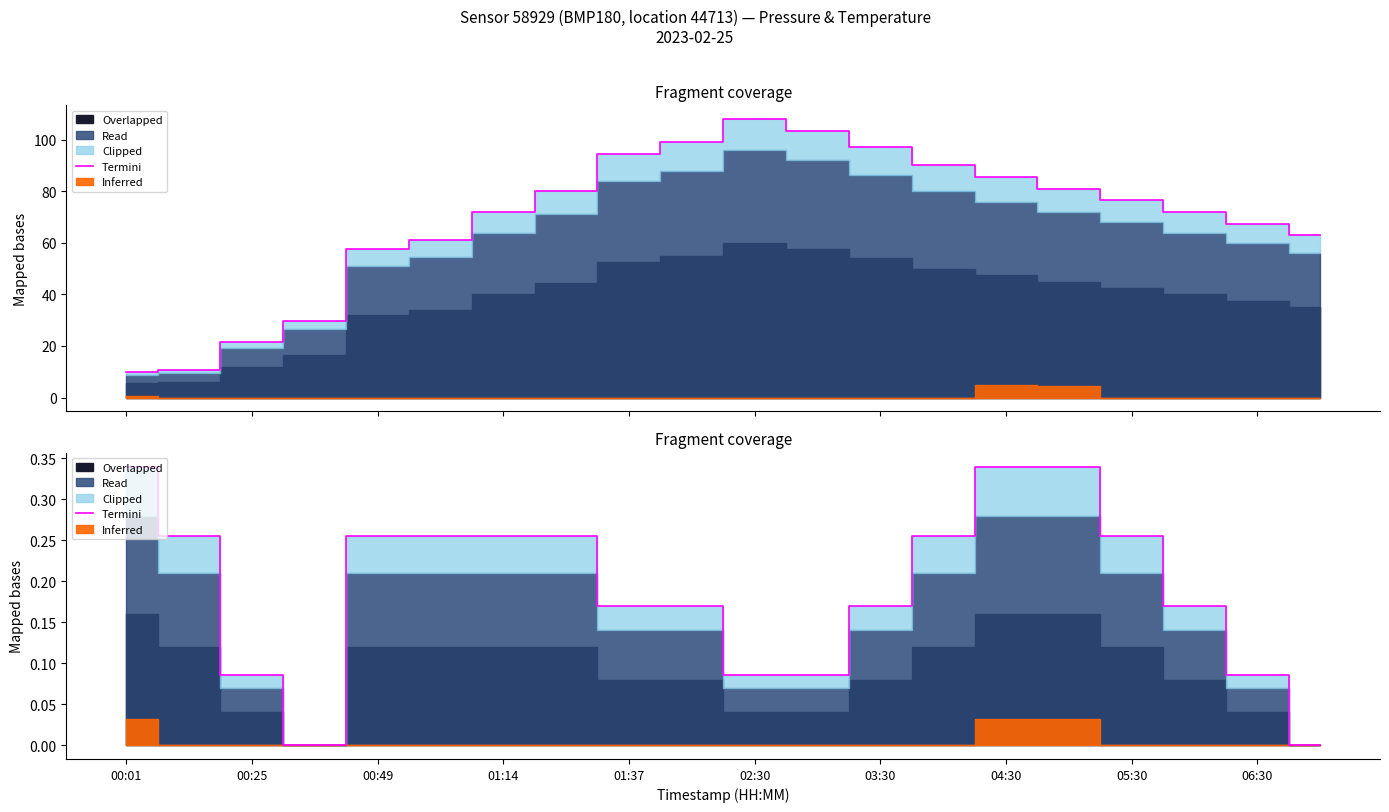

How many points are lower than both their immediate neighbors (excluding endpoints)?

1